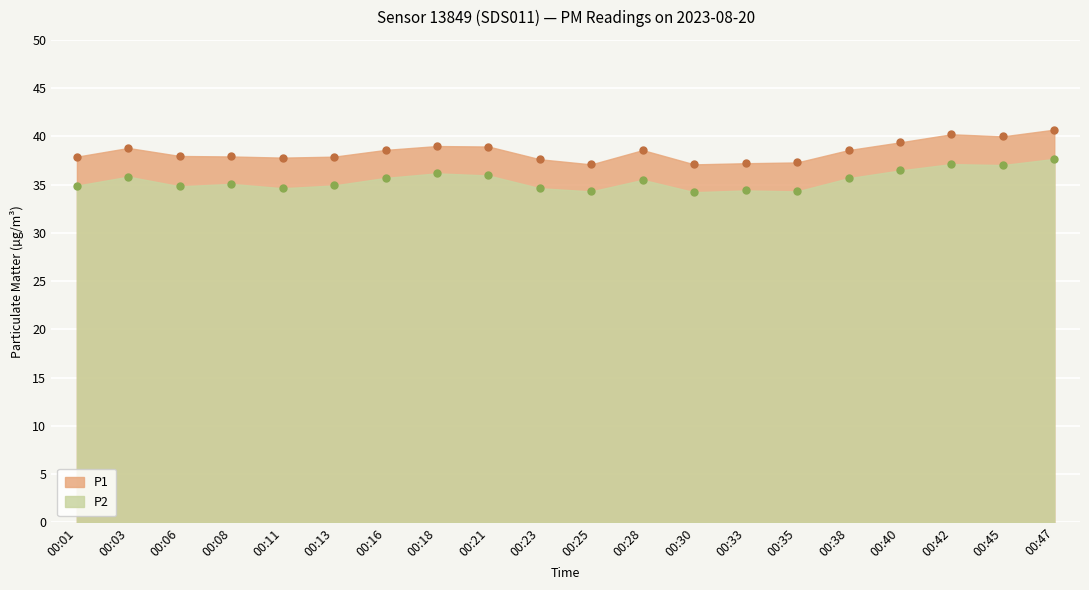

How many values in the P2 series are below 35?

9